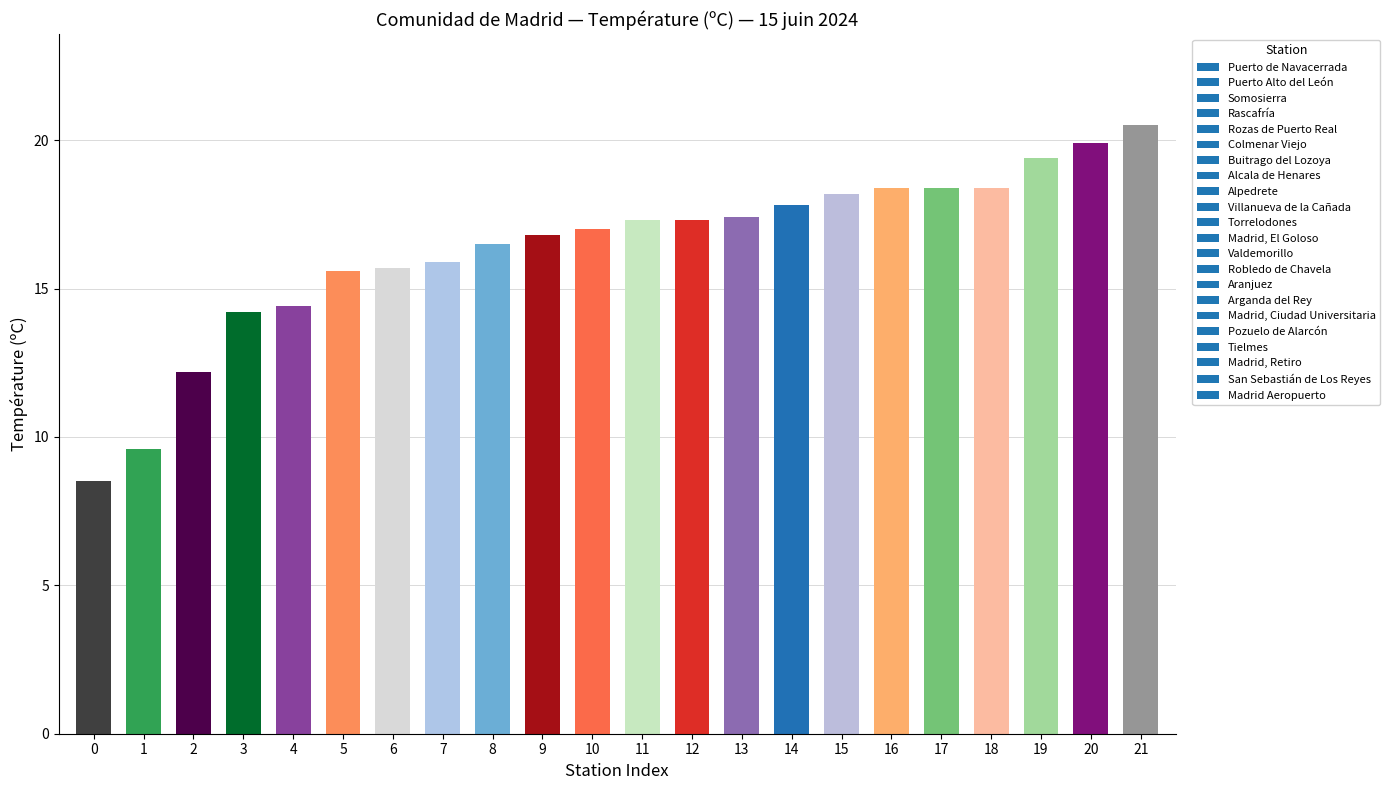

What is the value of the 5th bar from the left?

14.4